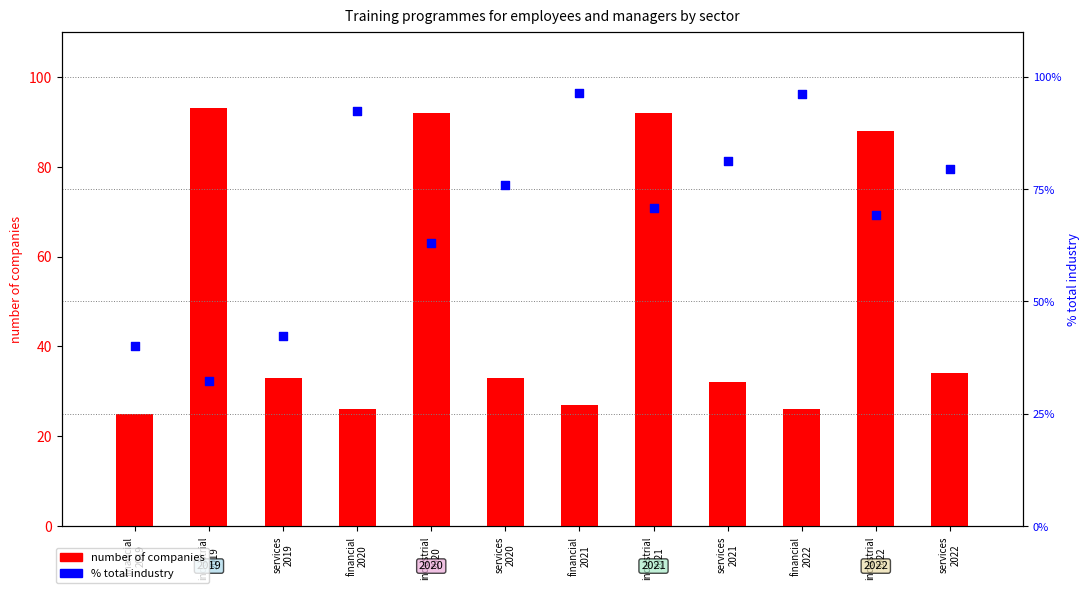

Which series has the largest Y range (max minus min)?

number of companies